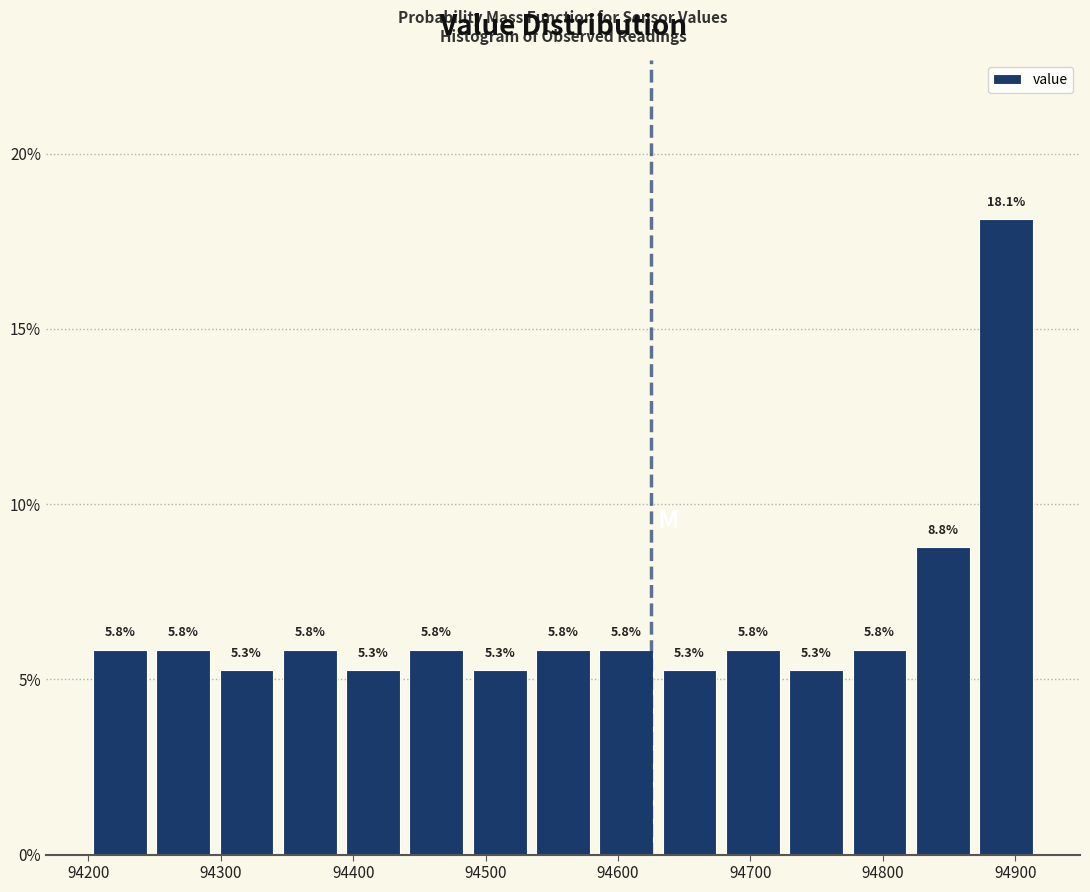

Which range on the x-axis has the tallest bar?

94870 to 94920